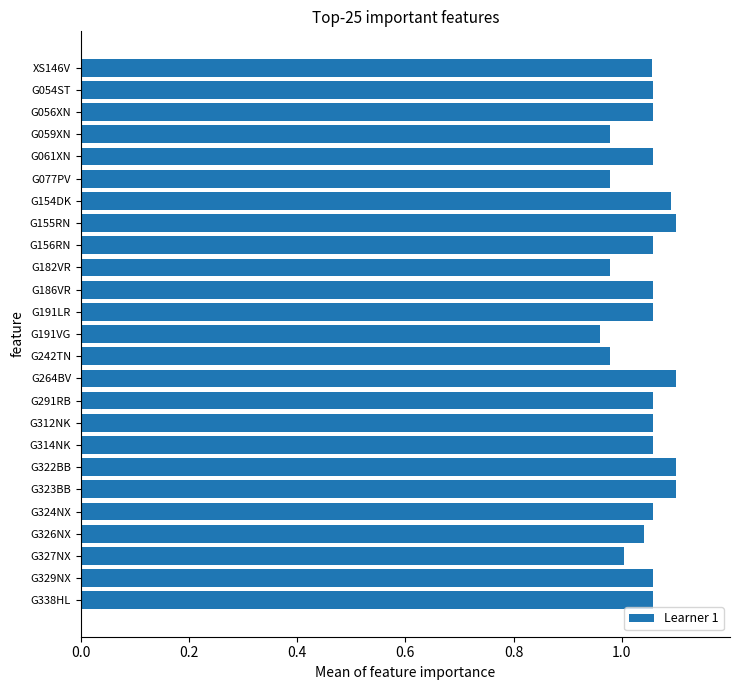

Is it true that the value at XS146V is 1.1?

True